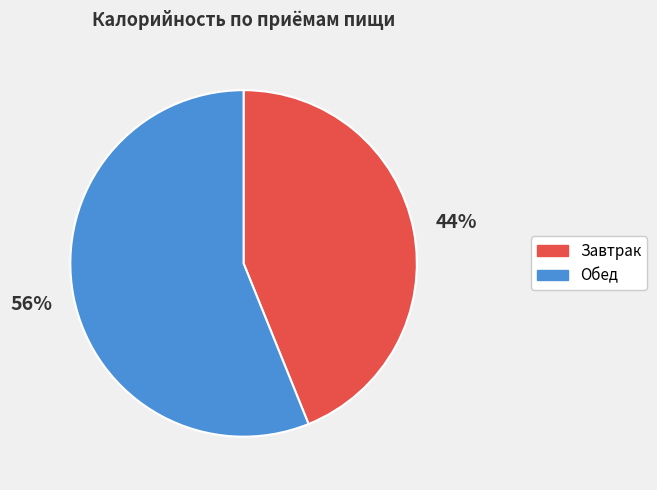

Approximately how many times larger is the value at Обед compared to Завтрак?

1.3